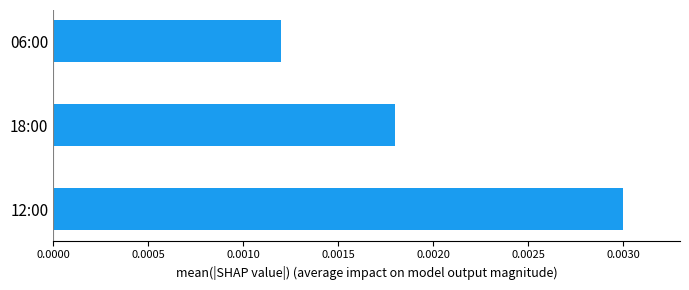

At which label is the value closest to 0?

06:00